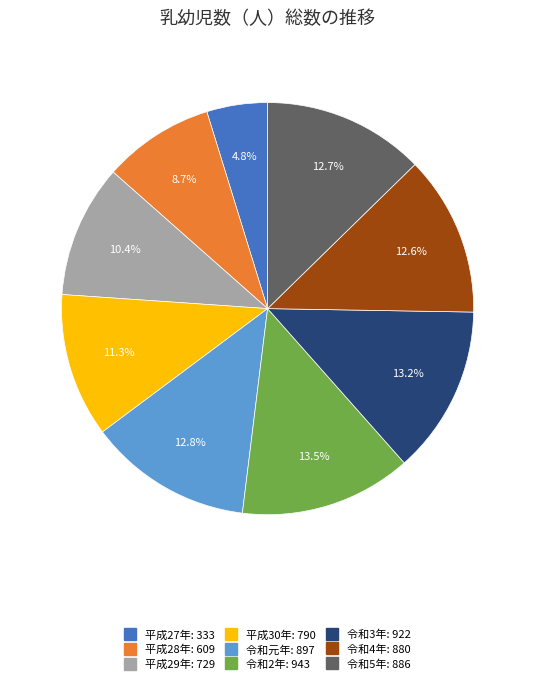

To the nearest percent, what is the difference between the largest and smallest slice percentages?

9%